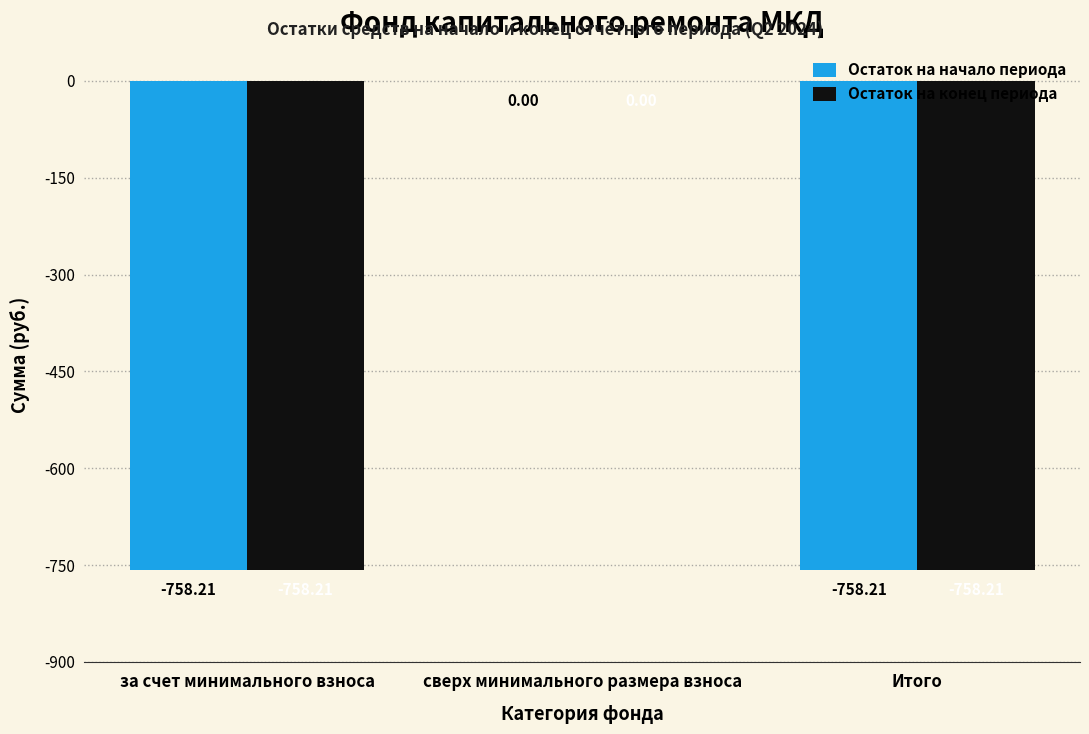

At which label does Остаток на конец периода first exceed -758?

сверх минимального размера взноса